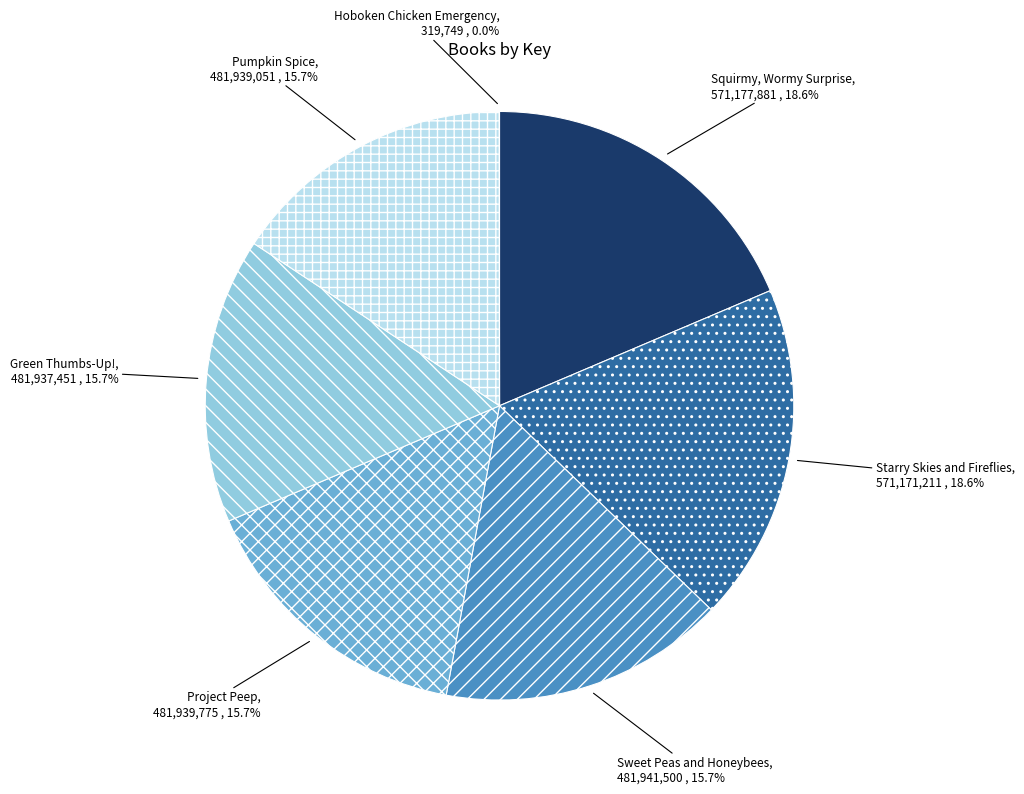

To the nearest percent, what is the average slice percentage?

14%